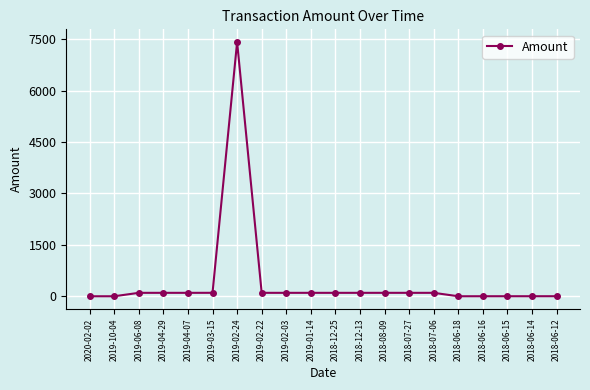

What is the approximate value at 2019-04-07?

100.0